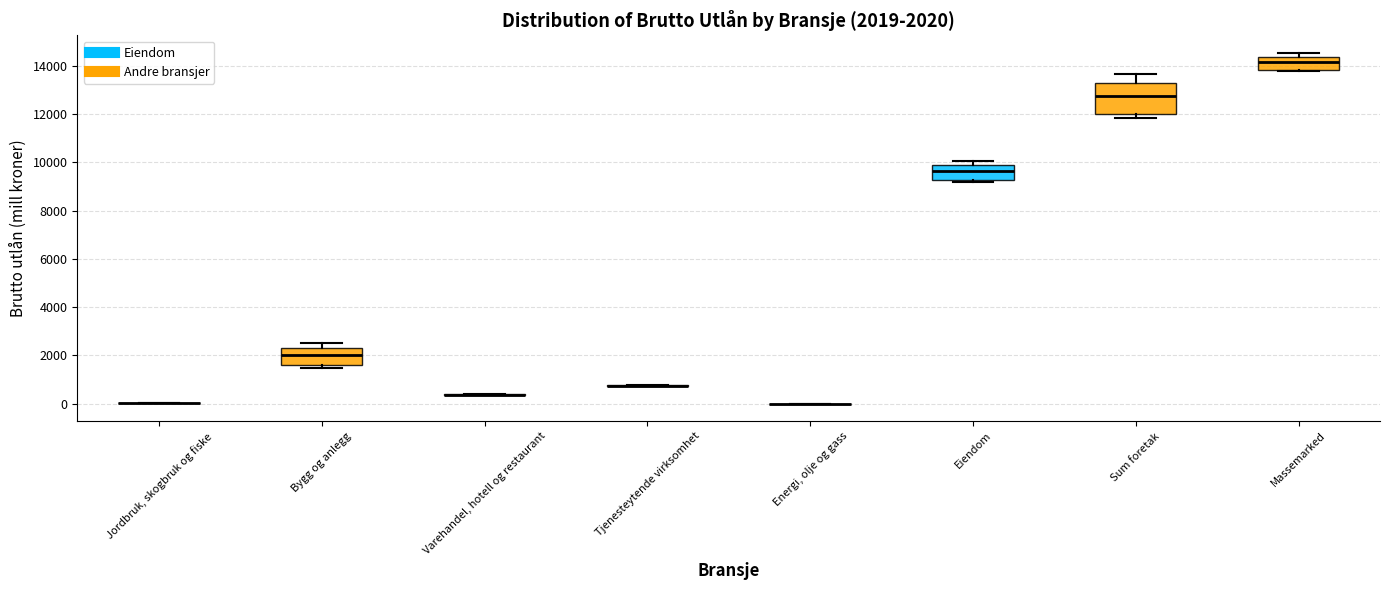

Which box is the tallest, from its lower edge to its upper edge?

Sum foretak